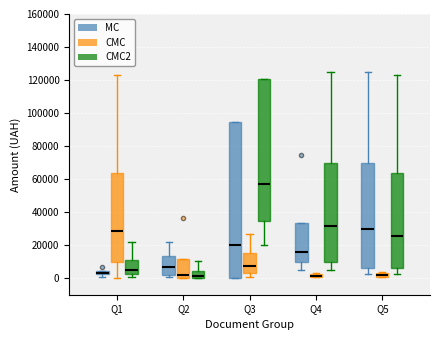

Comparing the boxes themselves (not the whiskers), which one is the tallest?

Q3 (MC)